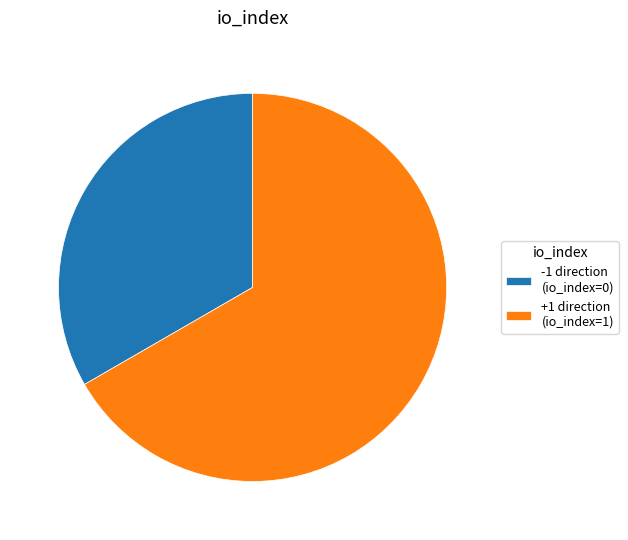

Which has a higher value, +1 direction (io_index=1) or -1 direction (io_index=0)?

+1 direction (io_index=1)